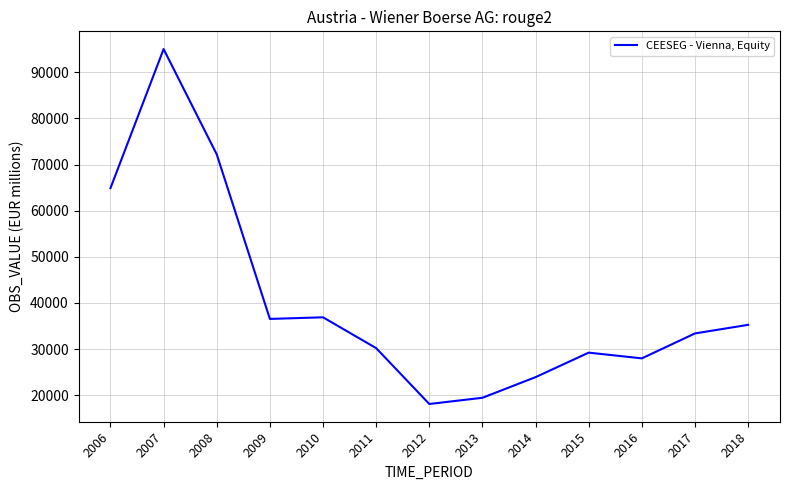

At which category does the chart reach its peak across all series?

2007